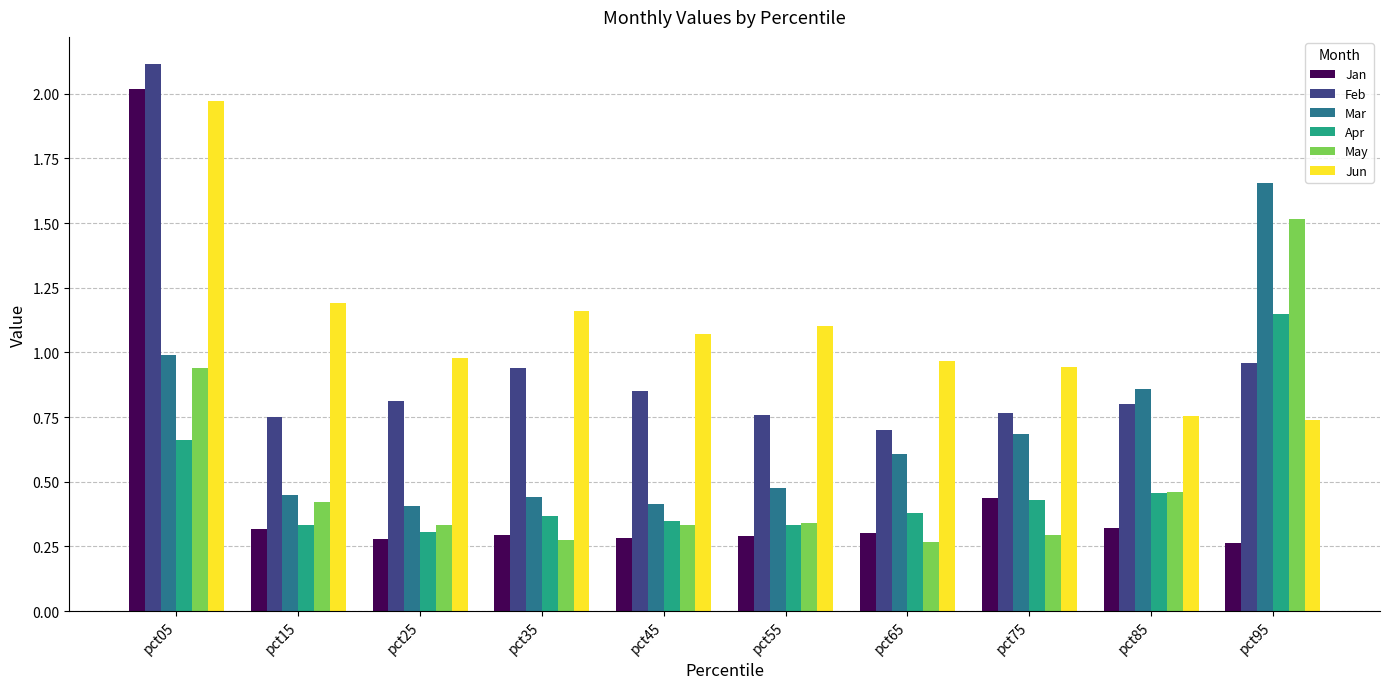

Rank the series at pct15 from lowest to highest value.

Jan, Apr, May, Mar, Feb, Jun